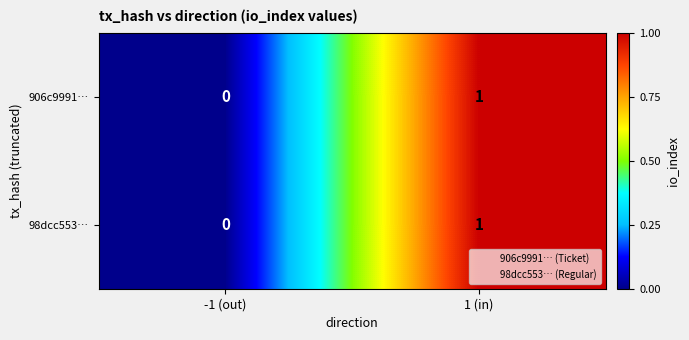

The value of 906c9991… at -1 (out) is 0. True or false?

True